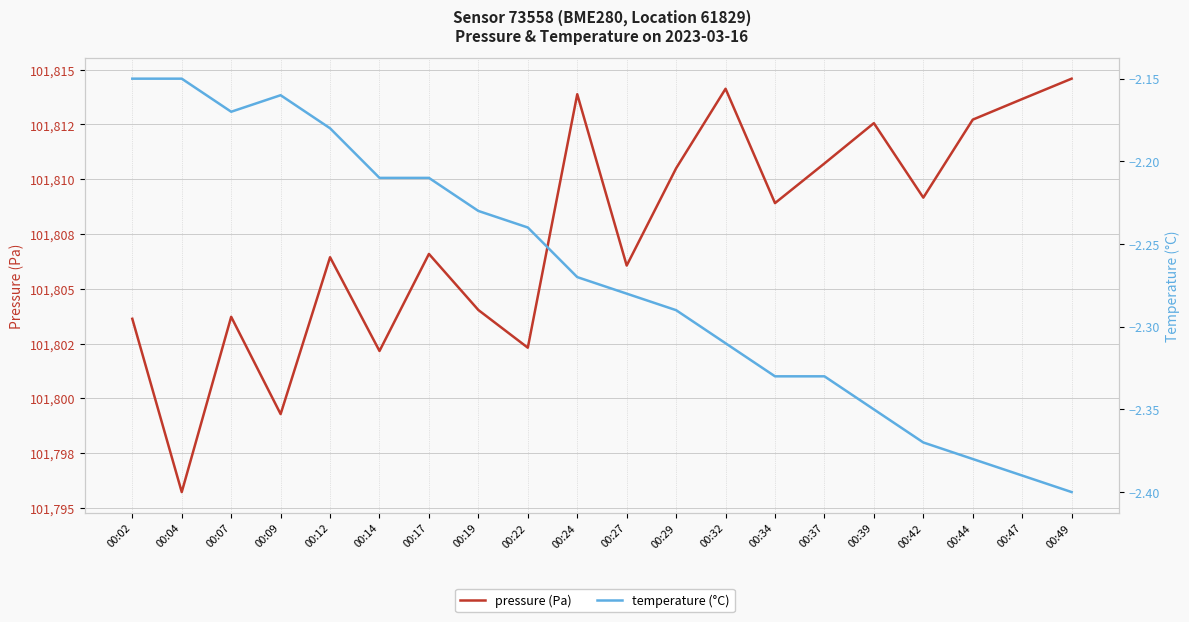

Between 00:07 and 00:29, which series saw the biggest shift?

pressure (Pa)